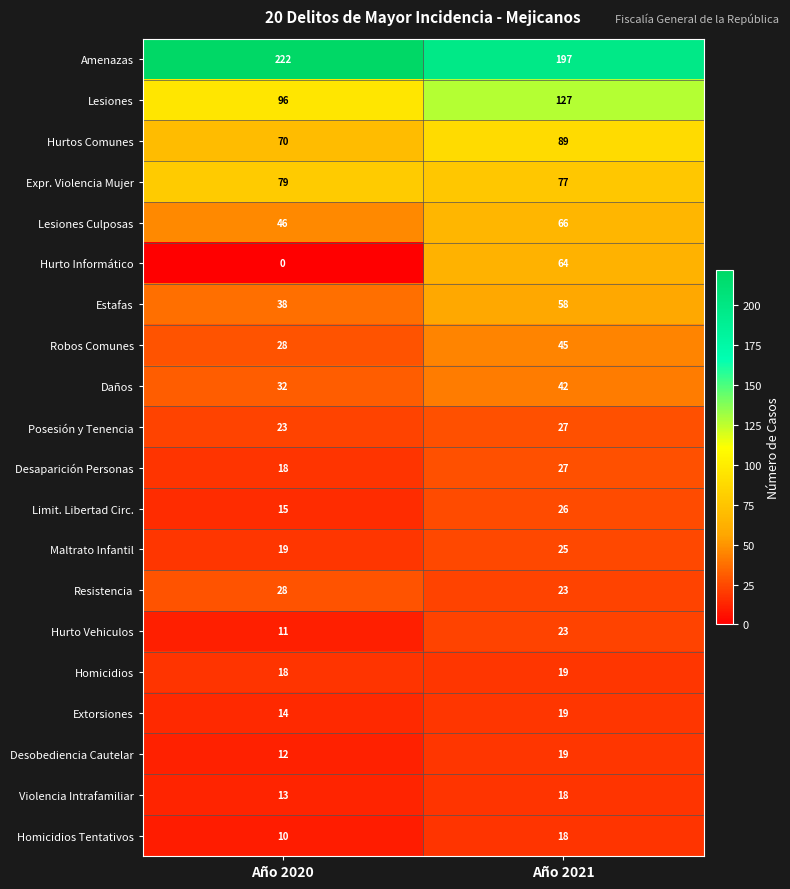

What is the total value across all series at Año 2021?

1009